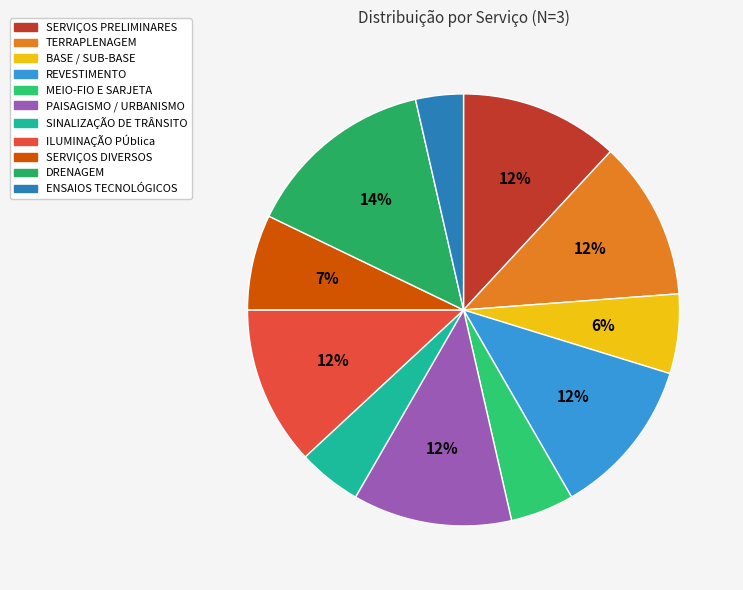

Which slice is the smallest?

ENSAIOS TECNOLÓGICOS